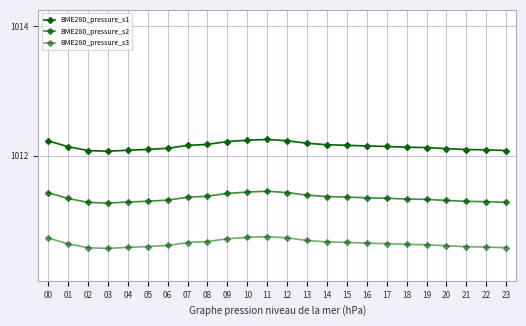

Does the chart have visible grid lines?

Yes